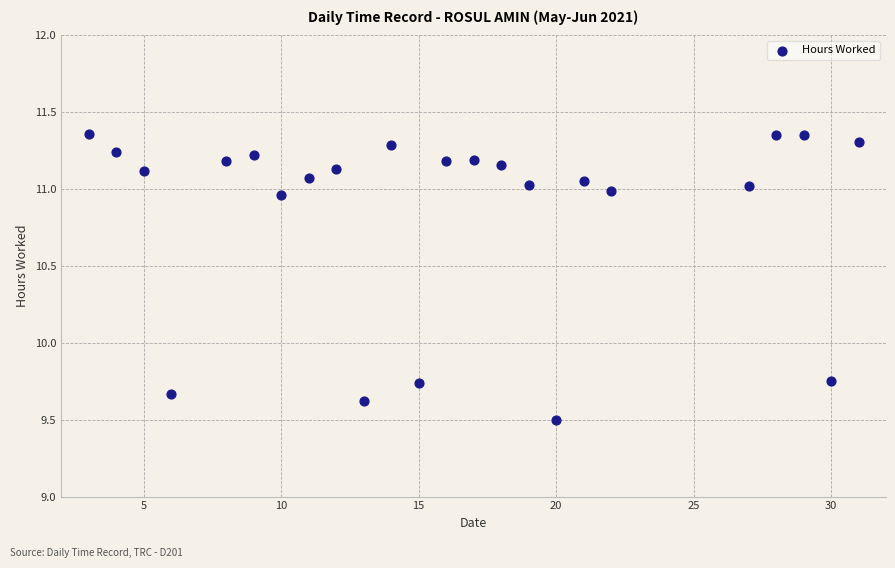

What is the range of X values (max minus min)?

28.0